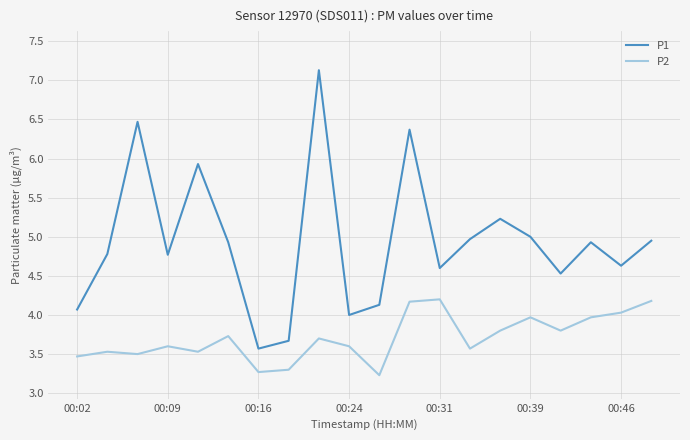

What are all the series names shown in the legend?

P1, P2